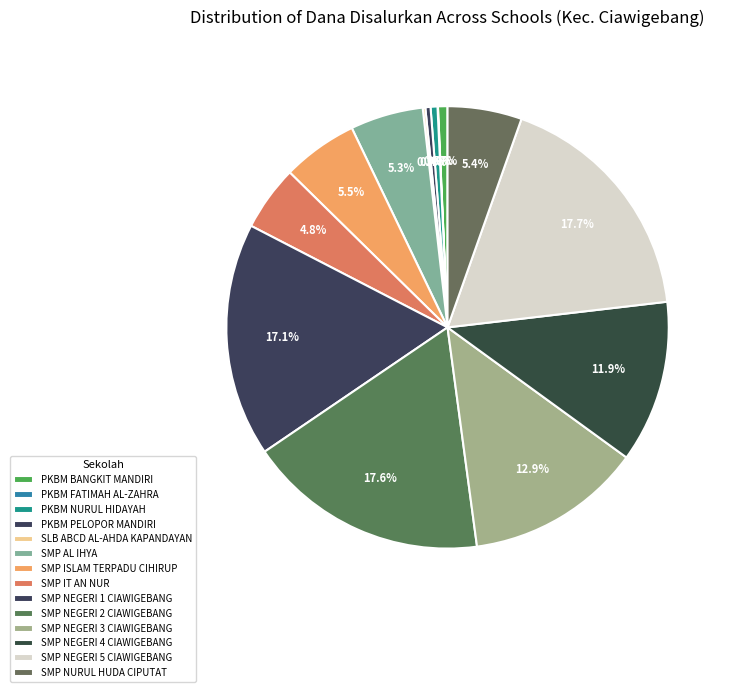

To the nearest percent, what is the combined percentage of SLB ABCD AL-AHDA KAPANDAYAN and SMP NEGERI 3 CIAWIGEBANG?

13%